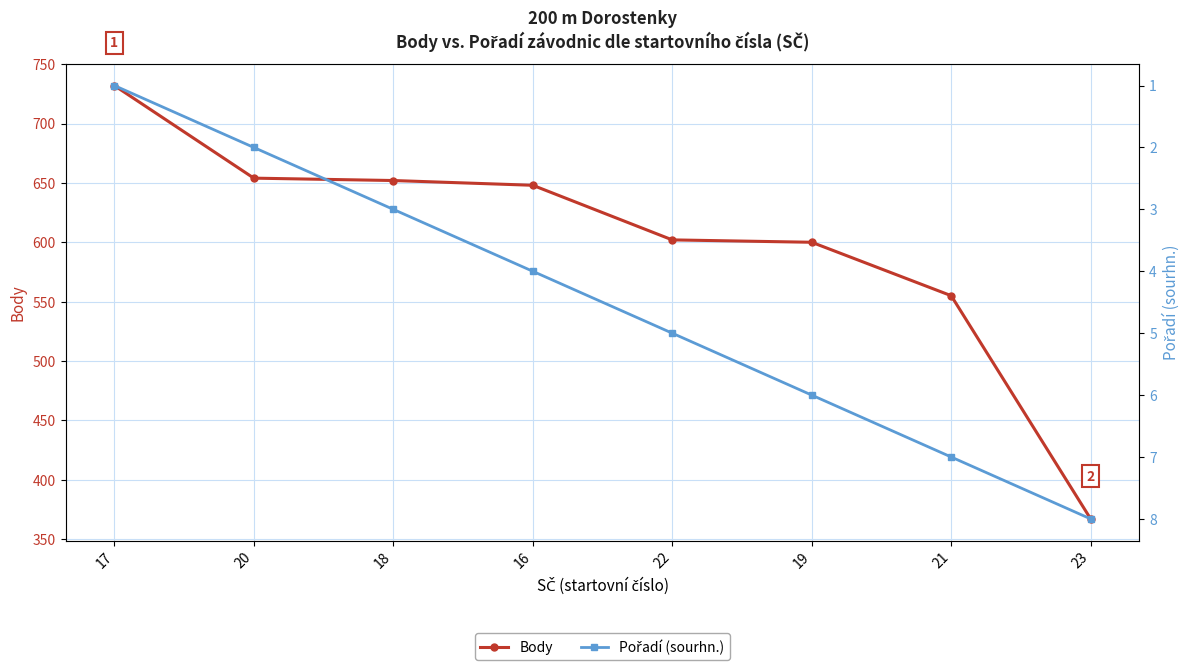

True or false: Pořadí (sourhn.) and Body cross at least once.

False